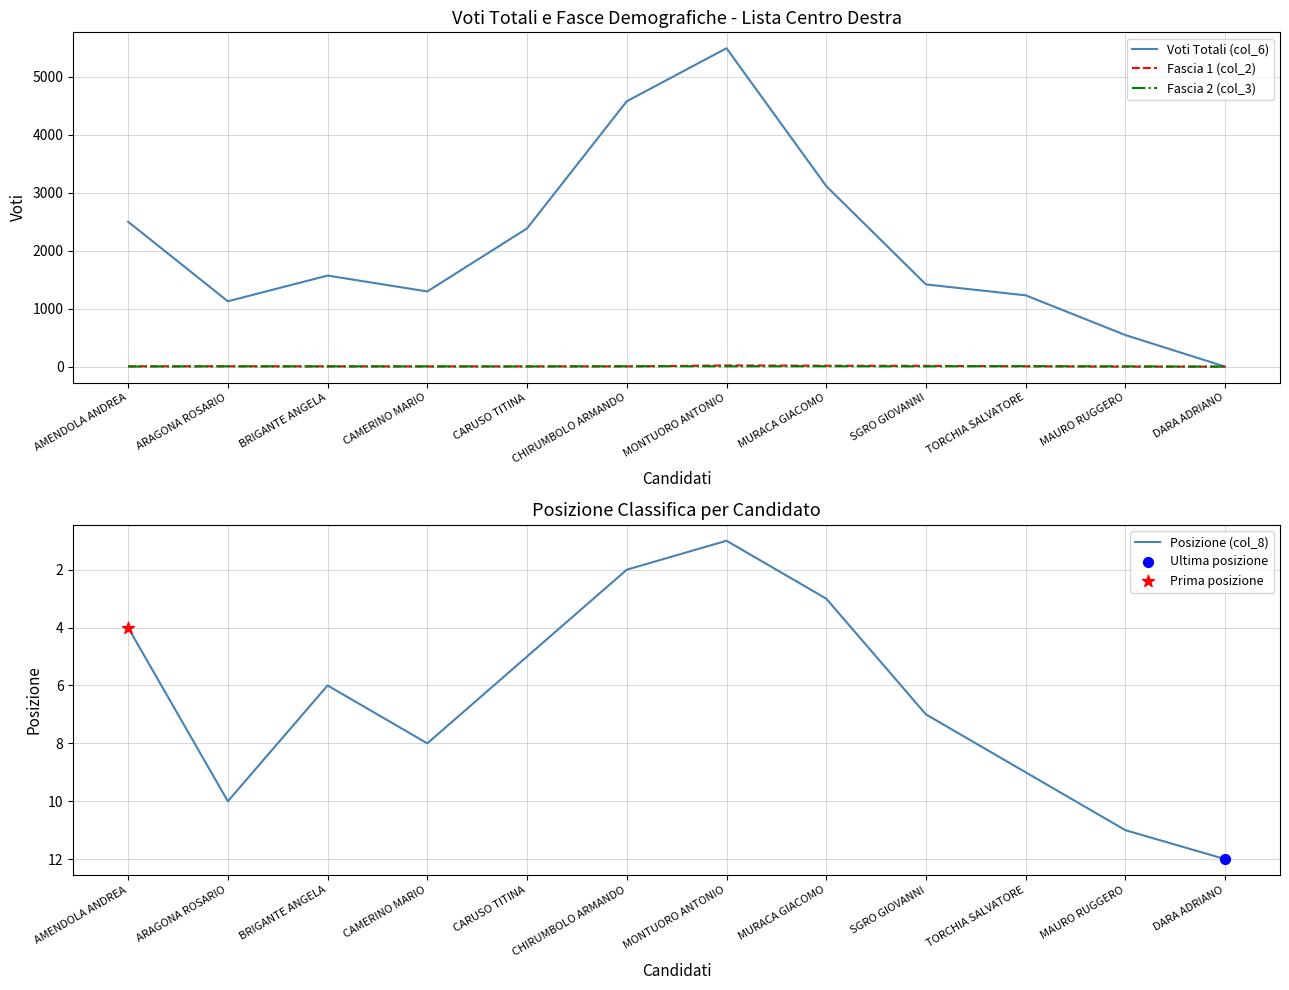

What are all the series names shown in the legend?

Voti Totali (col_6), Fascia 1 (col_2), Fascia 2 (col_3), Posizione (col_8)